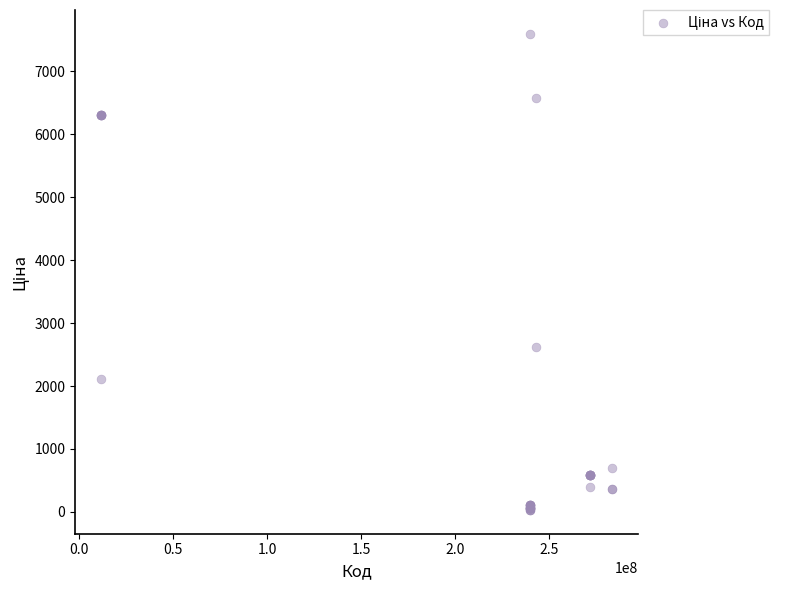

What Y value in the scatter plot is closest to 3814?

2627.5